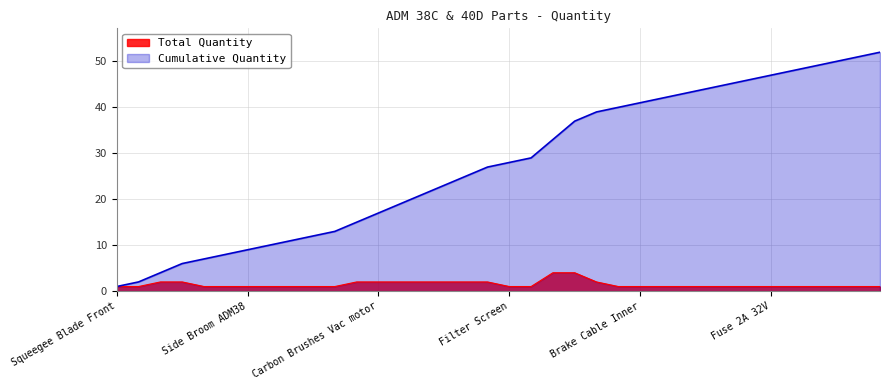

What value does the Total Quantity series have at Carbon Brushes Drive Motor ADM40?

4